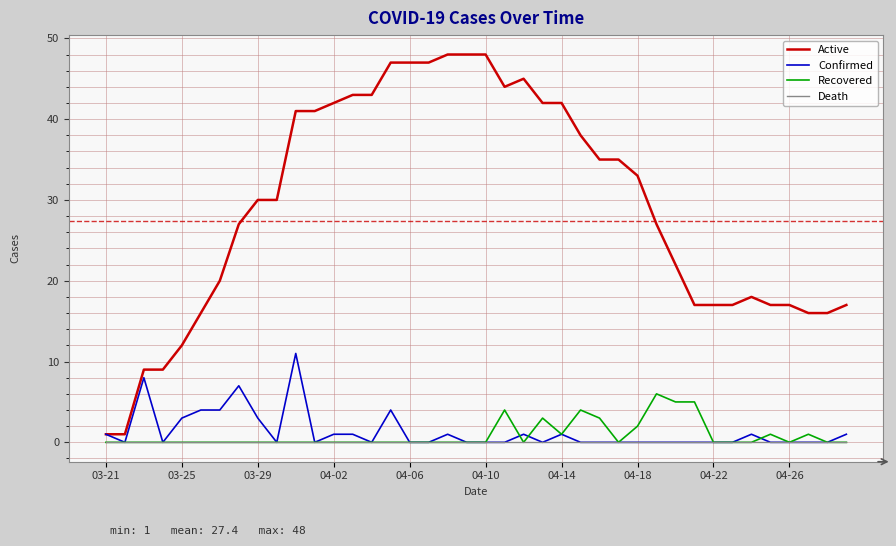

Which series has the largest total across all categories?

Active